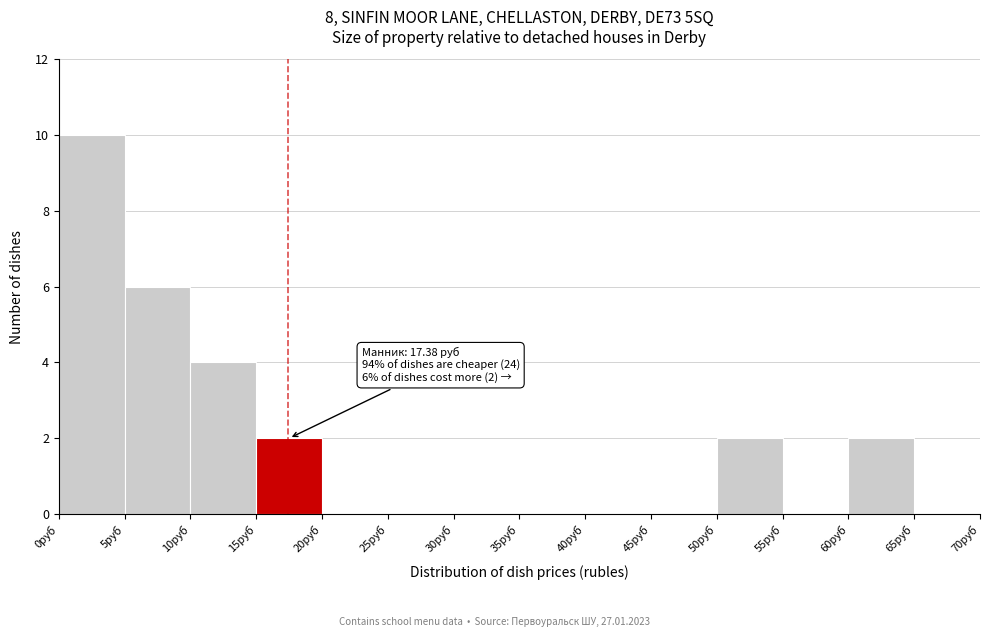

Which range on the x-axis has the tallest bar?

0 to 5